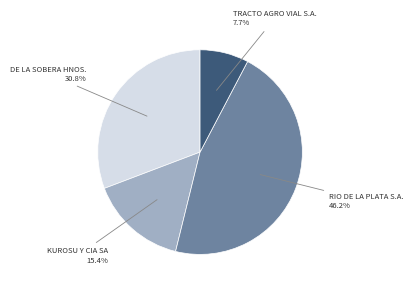

Does any single category account for the majority?

No